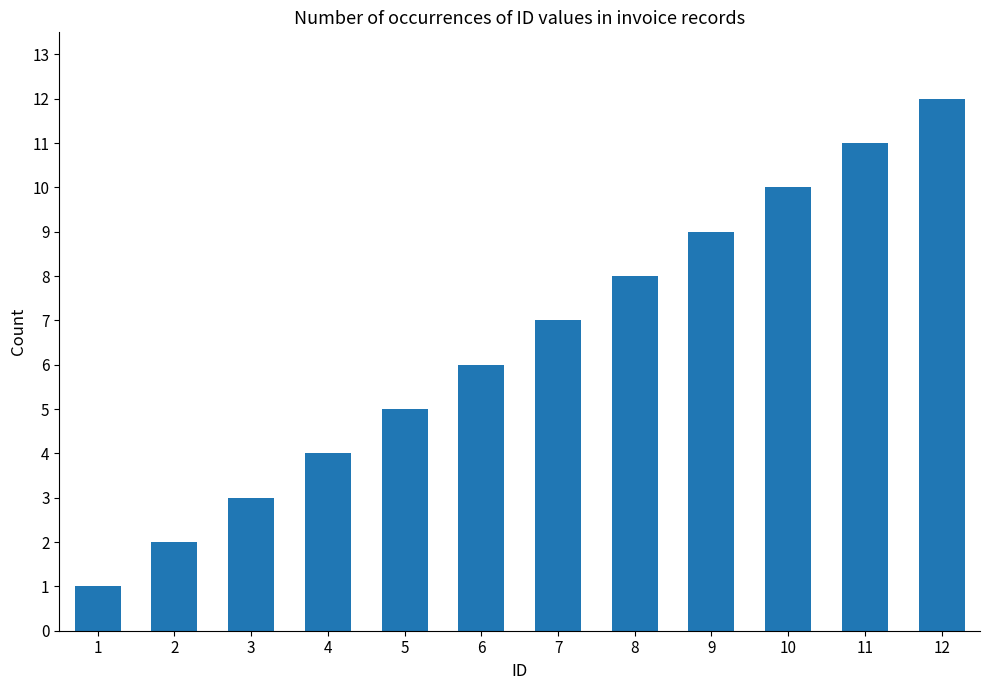

Where is the data nearest to the value 6?

6